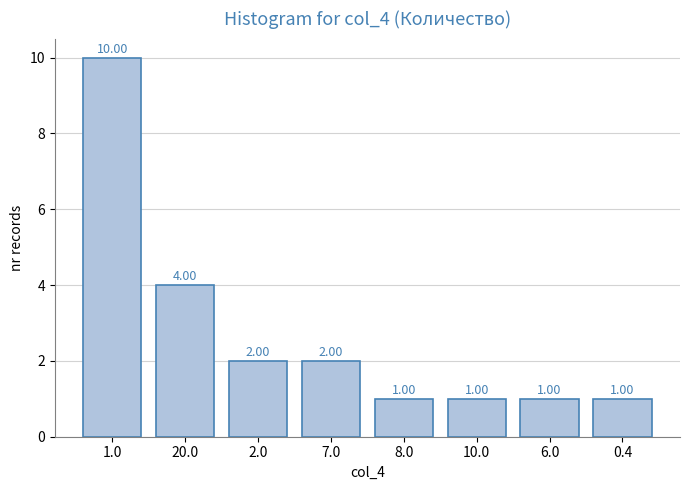

What is the sum of the values at 7.0 and 1.0?

12